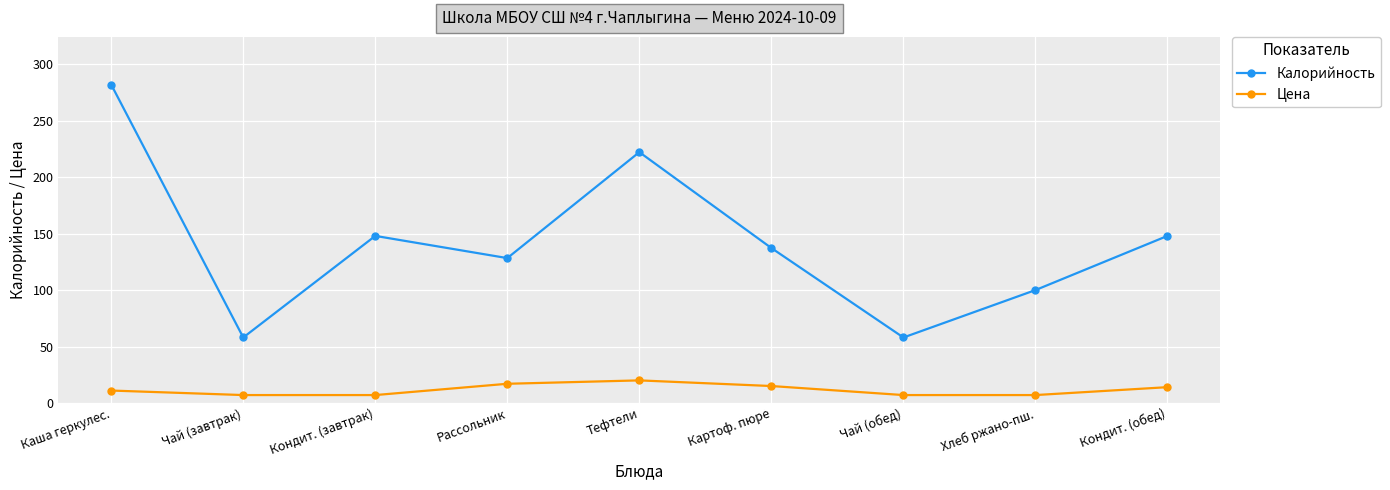

What are all the series names shown in the legend?

Калорийность, Цена